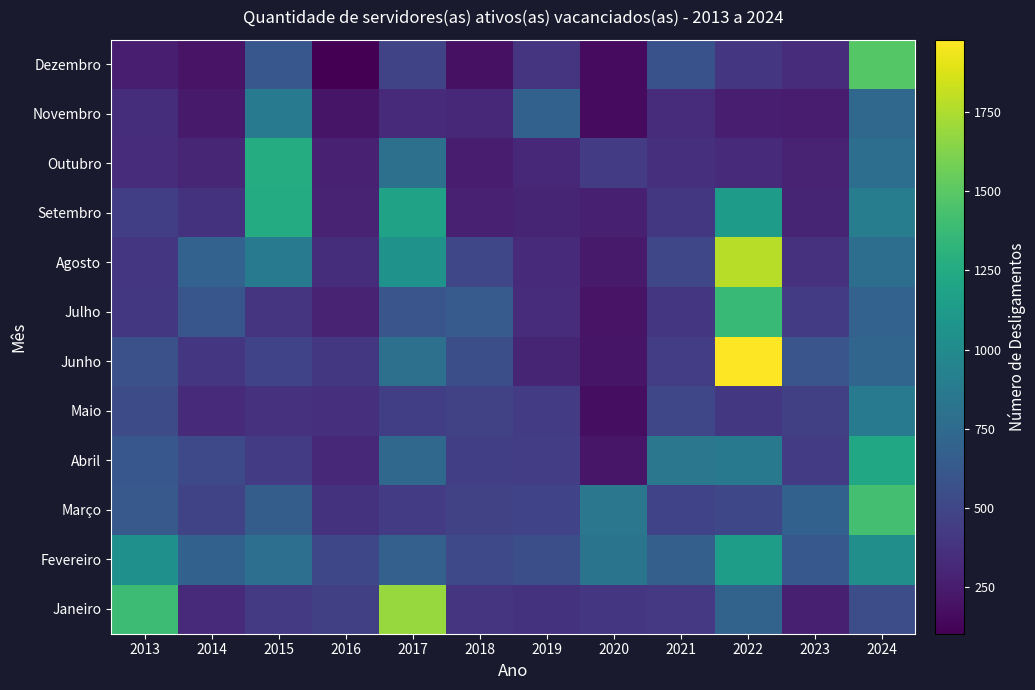

Reading left to right, what are all the values shown in this chart?

Janeiro: 2013=1391	2014=327	2015=423	2016=458	2017=1687	2018=383	2019=376	2020=403	2021=415	2022=699	2023=266	2024=546
Fevereiro: 2013=1046	2014=686	2015=790	2016=508	2017=676	2018=515	2019=553	2020=826	2021=668	2022=1152	2023=623	2024=1027
Março: 2013=628	2014=485	2015=659	2016=377	2017=428	2018=475	2019=480	2020=845	2021=481	2022=509	2023=683	2024=1418
Abril: 2013=614	2014=516	2015=433	2016=313	2017=732	2018=454	2019=442	2020=220	2021=847	2022=858	2023=430	2024=1220
Maio: 2013=534	2014=335	2015=368	2016=356	2017=452	2018=469	2019=435	2020=175	2021=505	2022=410	2023=458	2024=882
Junho: 2013=565	2014=400	2015=480	2016=410	2017=793	2018=550	2019=294	2020=209	2021=445	2022=1978	2023=596	2024=715
Julho: 2013=404	2014=602	2015=388	2016=293	2017=598	2018=644	2019=338	2020=199	2021=397	2022=1377	2023=427	2024=693
Agosto: 2013=400	2014=693	2015=881	2016=346	2017=1069	2018=504	2019=332	2020=236	2021=505	2022=1774	2023=372	2024=778
Setembro: 2013=453	2014=381	2015=1260	2016=292	2017=1180	2018=273	2019=298	2020=266	2021=404	2022=1135	2023=299	2024=895
Outubro: 2013=341	2014=305	2015=1265	2016=273	2017=793	2018=254	2019=312	2020=431	2021=356	2022=327	2023=287	2024=782
Novembro: 2013=351	2014=235	2015=865	2016=209	2017=334	2018=310	2019=686	2020=161	2021=343	2022=263	2023=251	2024=728
Dezembro: 2013=257	2014=200	2015=612	2016=103	2017=484	2018=187	2019=395	2020=157	2021=573	2022=397	2023=338	2024=1481